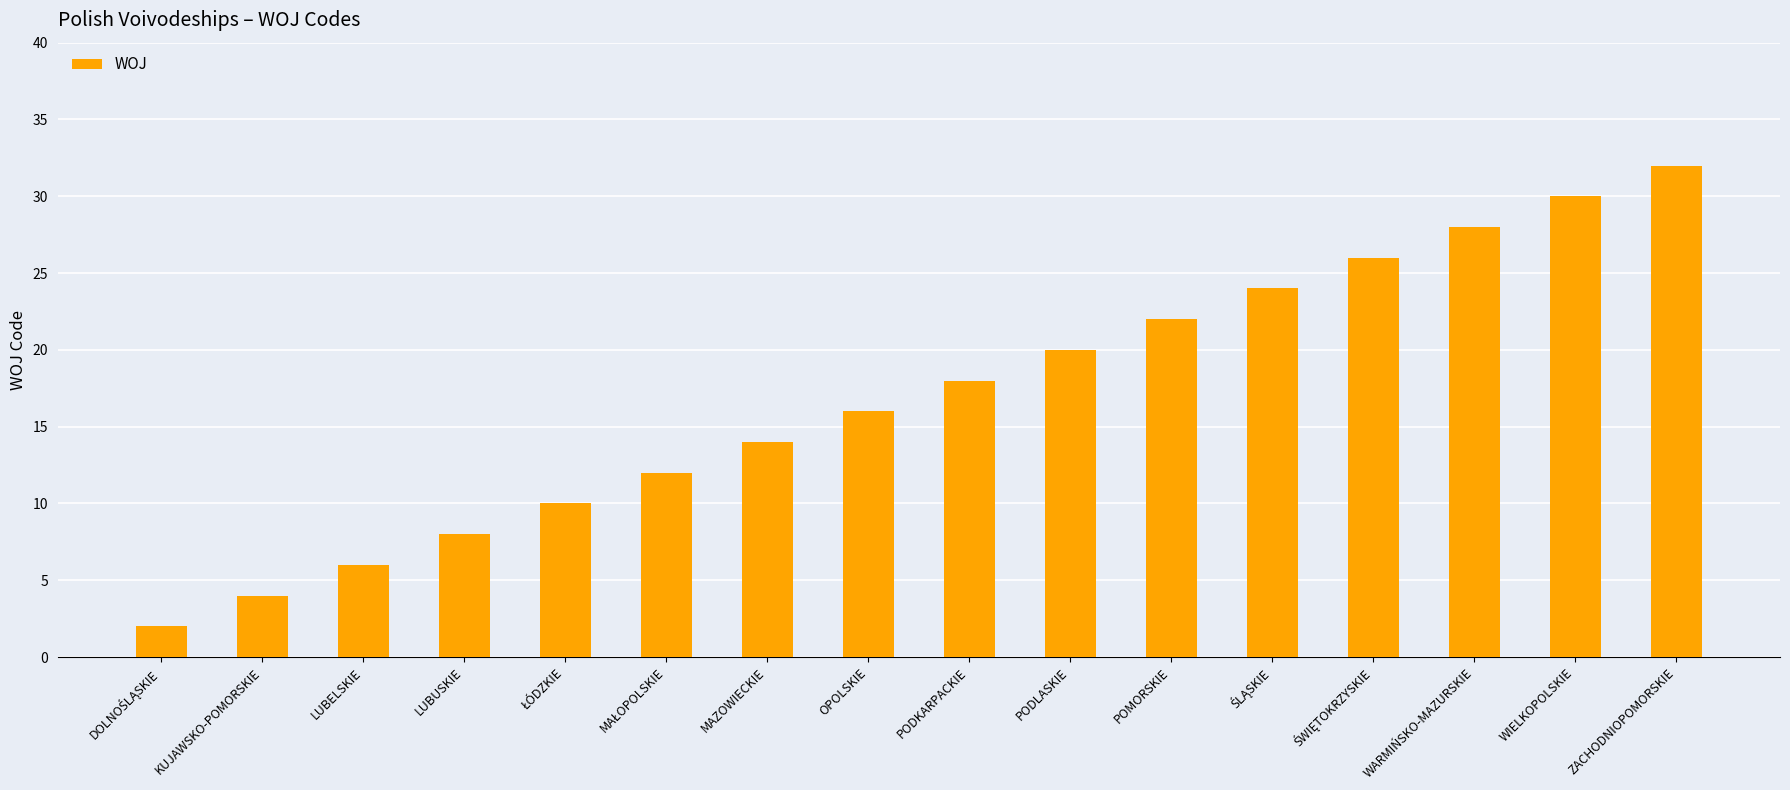

What is the maximum value shown in the chart?

32